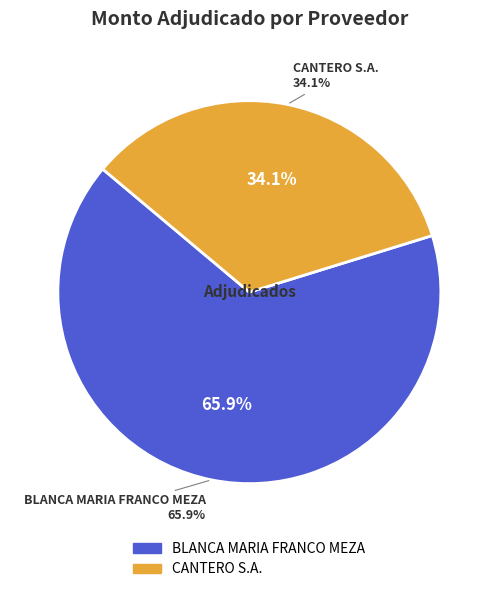

How many slices are in this pie chart?

2